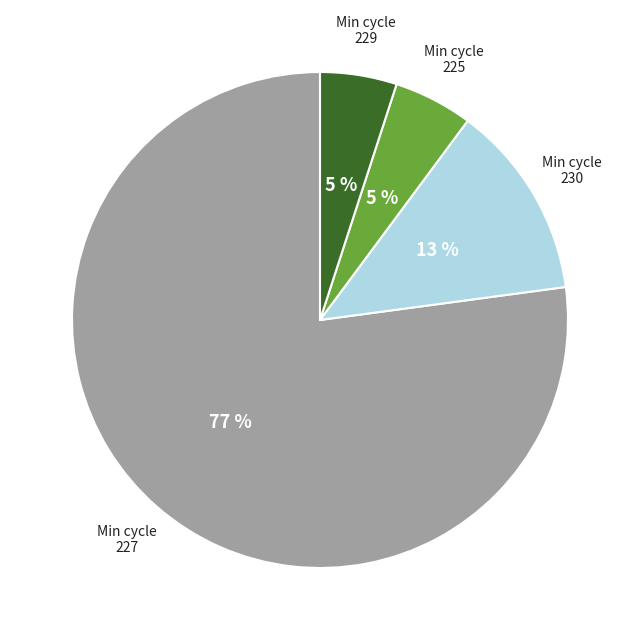

To the nearest percent, what is the difference between the largest and smallest slice percentages?

72%